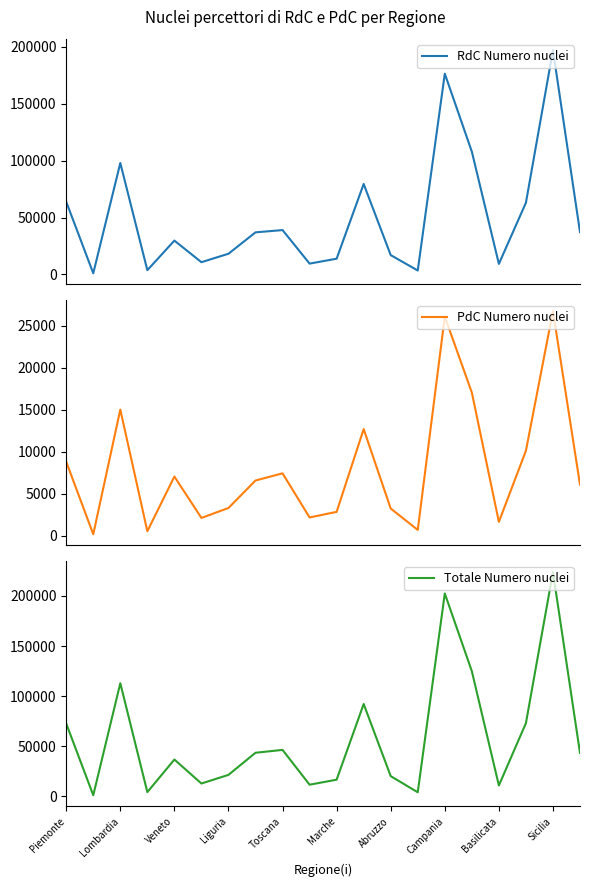

Which series has the largest total across all categories?

Totale Numero nuclei